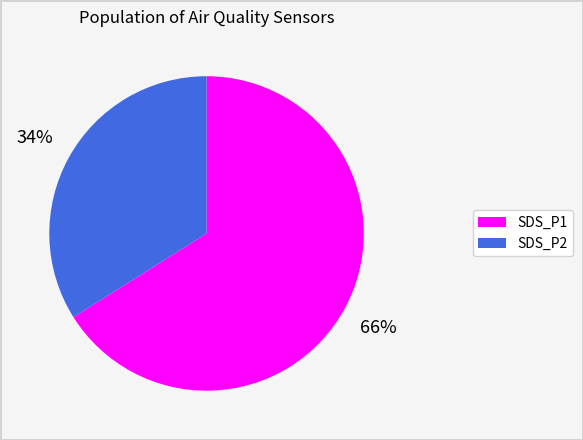

Approximately how many times larger is the value at SDS_P1 compared to SDS_P2?

1.9